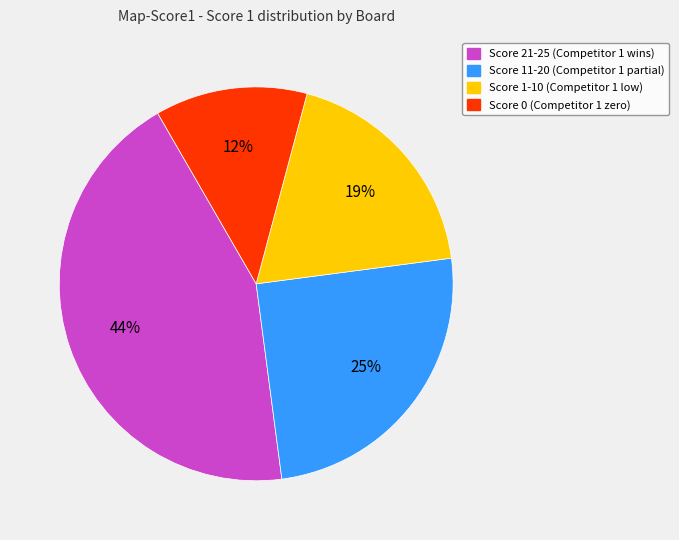

To the nearest percent, what is the average slice percentage?

25%